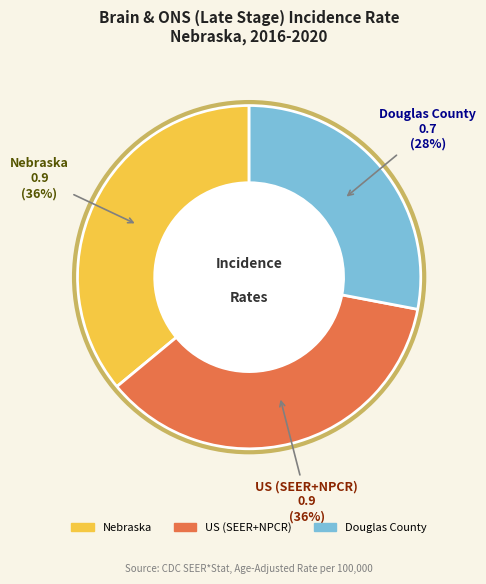

To the nearest percent, what is the difference between the Douglas County and Nebraska slice percentages?

8%